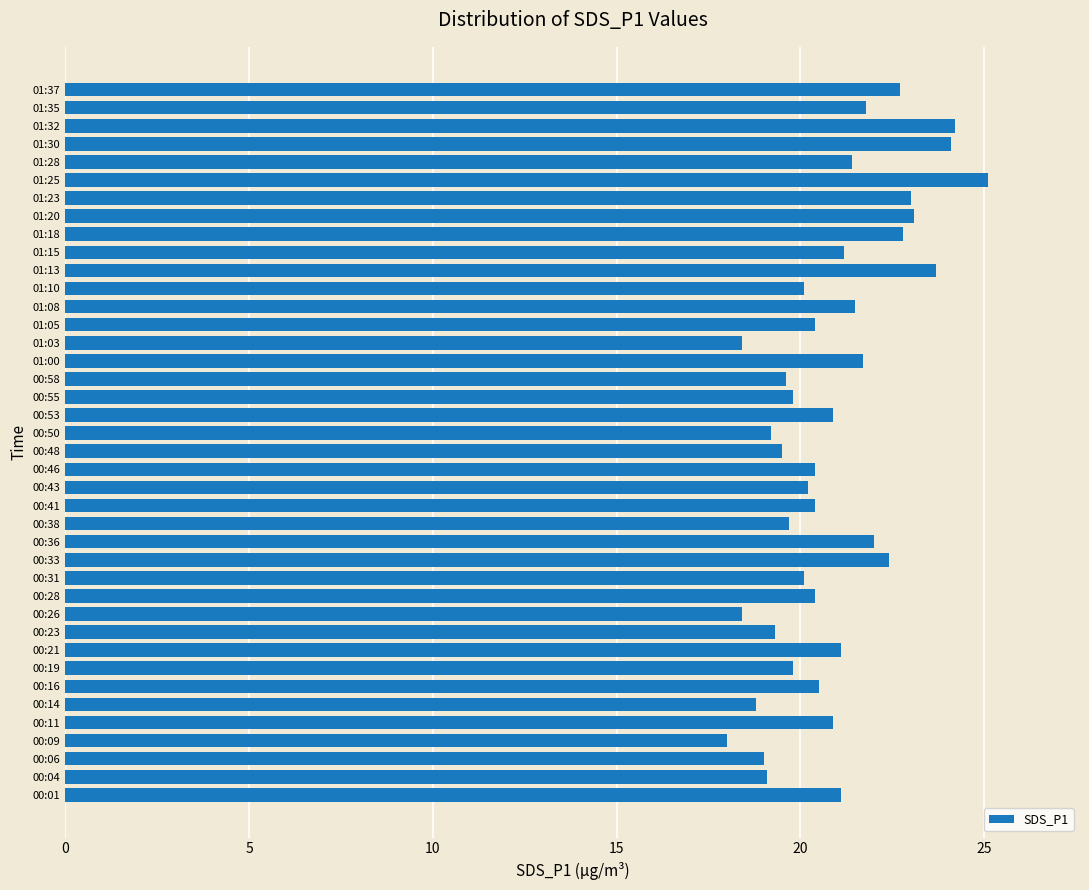

What is the sum of all values?

835.8